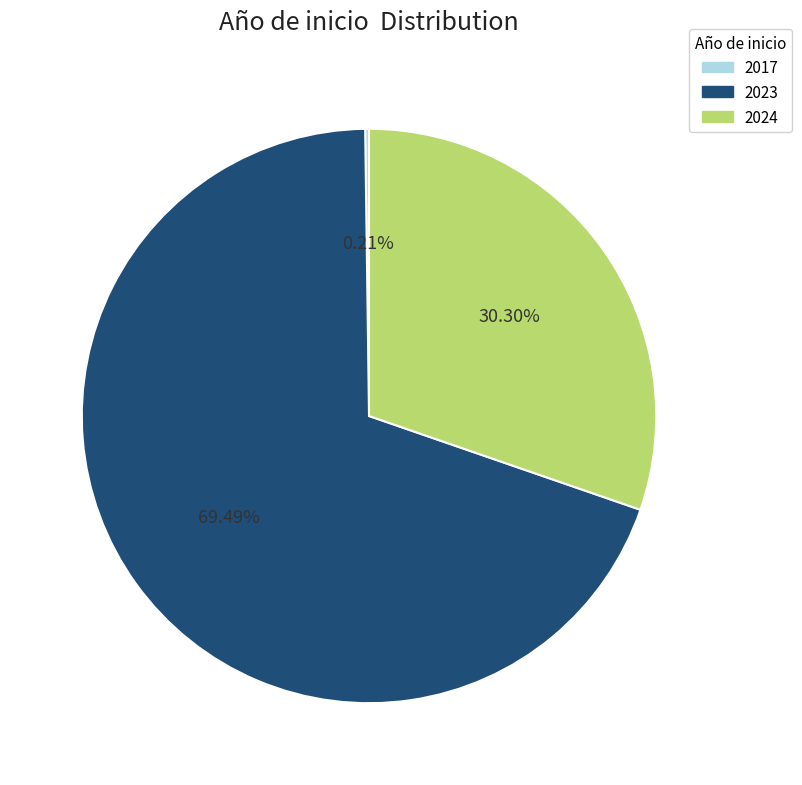

Does any single category account for the majority?

Yes